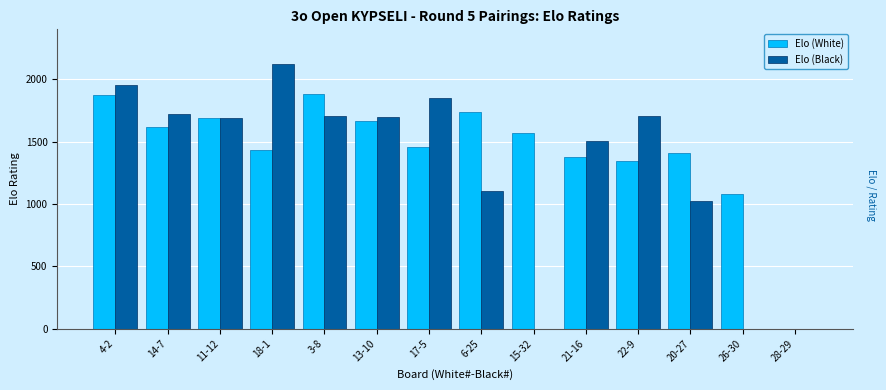

At which label is Elo (White) closest to 939?

26-30